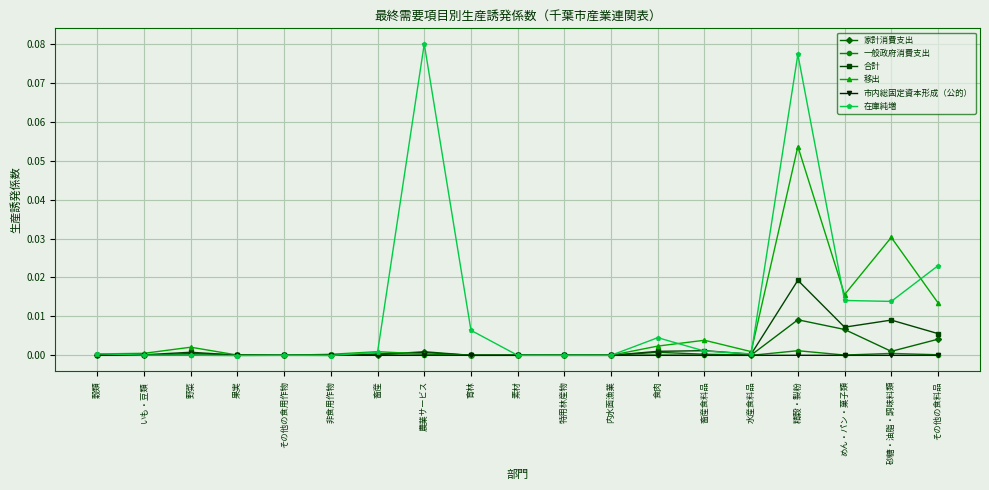

At which label does 在庫純増 reach its peak?

農業サービス